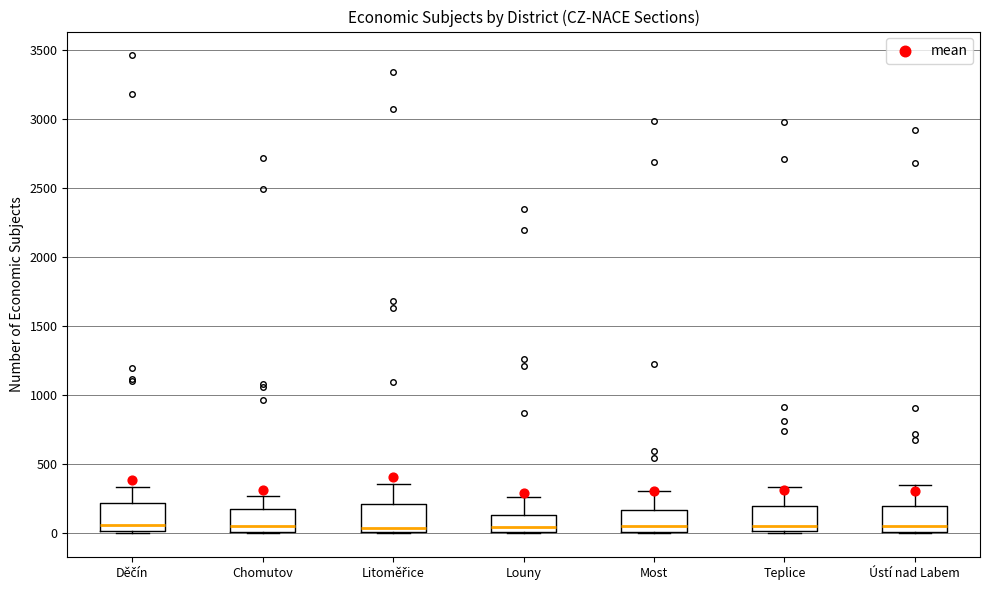

Where is the lower edge of the box for Louny on the y-axis? The values are not printed on the chart, so give them approximately, as read against the axis.

0